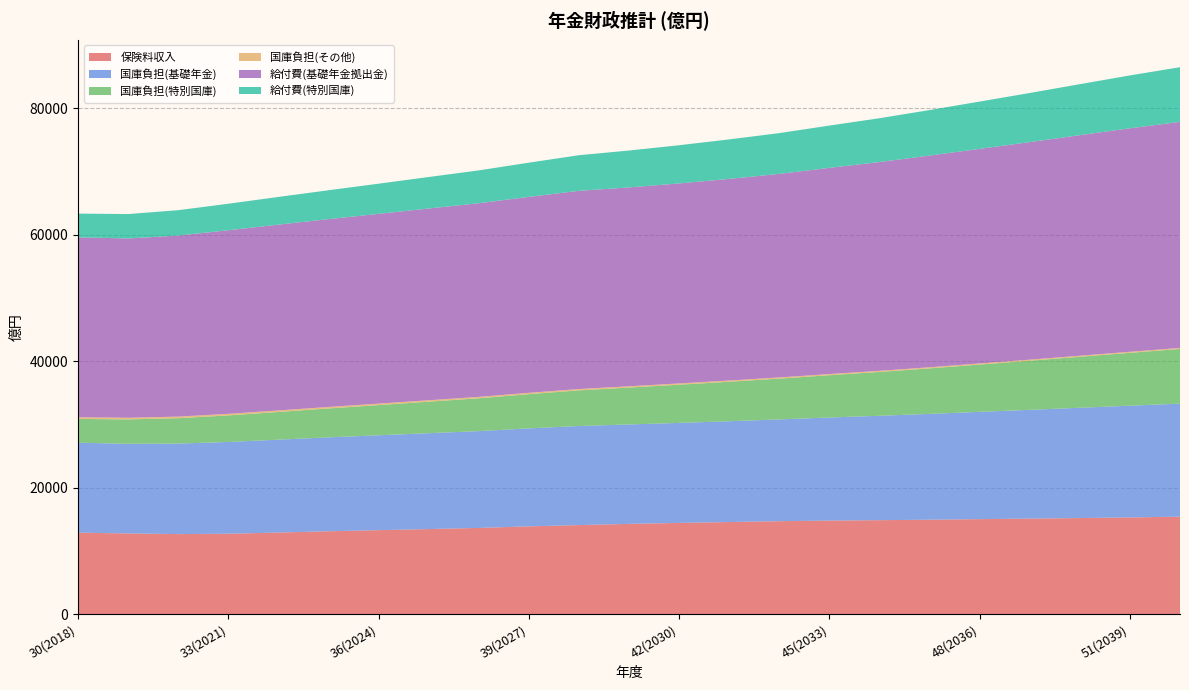

Reading right to left, transcribe all the data shown in this chart.

保険料収入: 15419.4	15296.4	15199.9	15111.5	15027.9	14935.4	14866.2	14799.0	14706.2	14570.0	14432.4	14278.8	14087.7	13886.8	13637.1	13459.9	13286.9	13112.4	12906.4	12721.0	12662.1	12768.7	12890.1
国庫負担(基礎年金): 17865.9	17662.5	17431.0	17192.5	16960.1	16729.3	16498.2	16296.3	16086.5	15933.2	15805.7	15715.2	15661.6	15484.7	15304.1	15152.1	14997.5	14841.6	14682.6	14507.5	14306.5	14169.7	14219.1
国庫負担(特別国庫): 8641.7	8356.6	8059.3	7762.5	7473.2	7193.2	6927.6	6680.7	6444.9	6242.1	6039.2	5830.4	5633.7	5406.8	5189.1	4980.1	4768.3	4567.2	4377.1	4193.3	4012.4	3855.6	3758.1
国庫負担(その他): 162.6	165.1	167.7	170.3	173.4	177.0	180.9	185.1	189.6	194.8	200.2	205.7	211.4	217.3	223.2	229.0	234.8	240.3	245.5	250.4	254.9	258.5	261.4
給付費(基礎年金拠出金): 35731.8	35324.9	34862.0	34385.1	33920.2	33458.6	32996.3	32592.7	32172.9	31866.4	31611.4	31430.4	31323.3	30969.4	30608.2	30304.2	29994.9	29683.2	29365.1	29015.0	28613.1	28339.4	28438.3
給付費(特別国庫): 8641.7	8356.6	8059.3	7762.5	7473.2	7193.2	6927.6	6680.7	6444.9	6242.1	6039.2	5830.4	5633.7	5406.8	5189.1	4980.1	4768.3	4567.2	4377.1	4193.3	4012.4	3855.6	3758.1